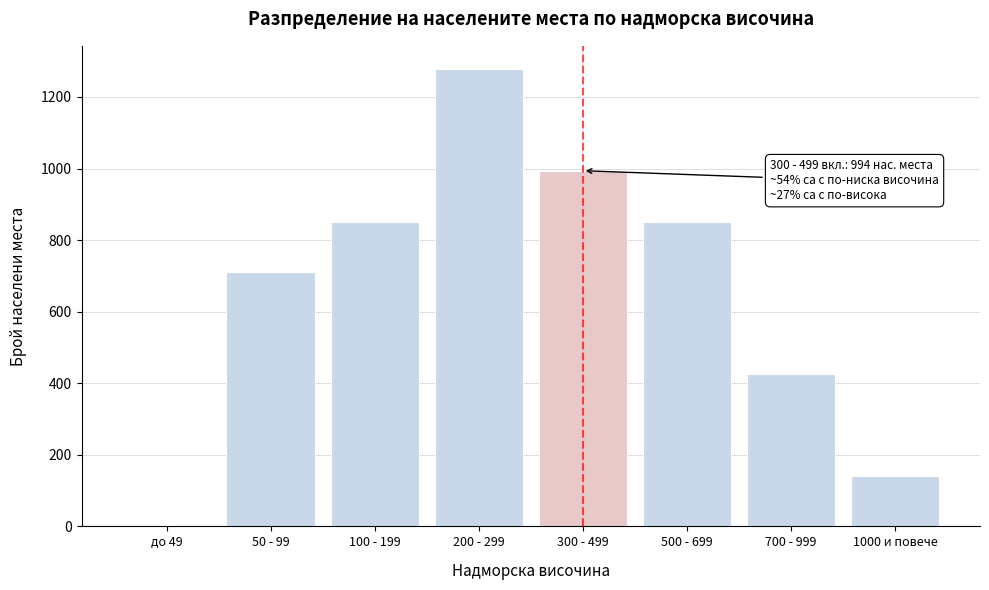

Reading left to right, list all the values displayed in this chart.

до 49=0	50 - 99=710	100 - 199=852	200 - 299=1279	300 - 499=994	500 - 699=852	700 - 999=426	1000 и повече=142